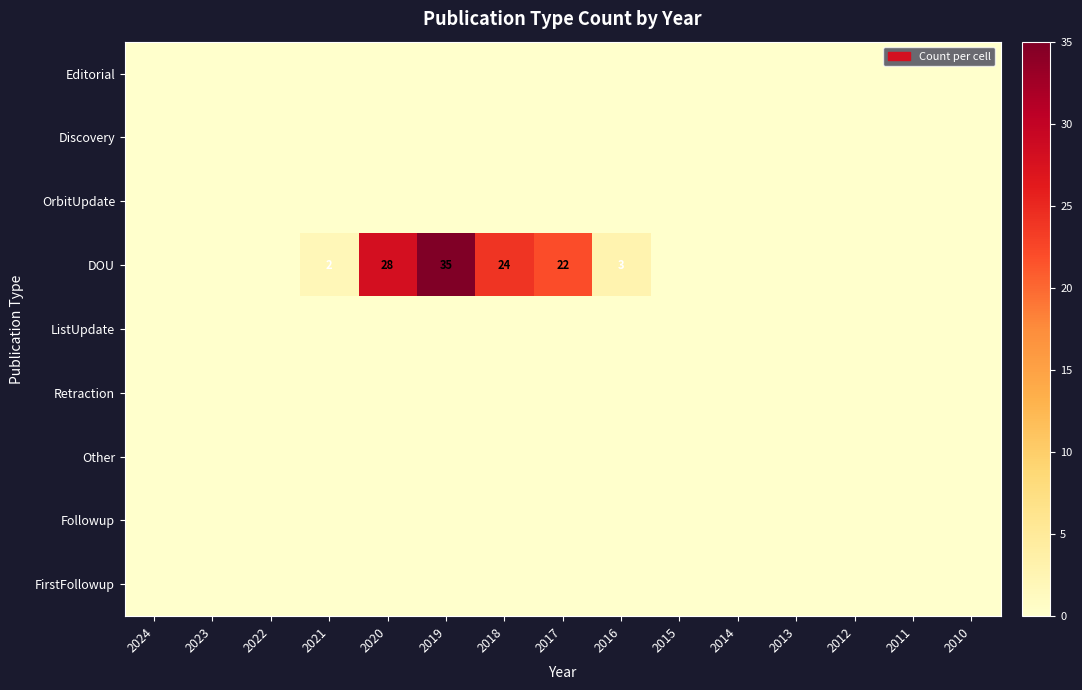

Which series changed the most between 2023 and 2016?

DOU